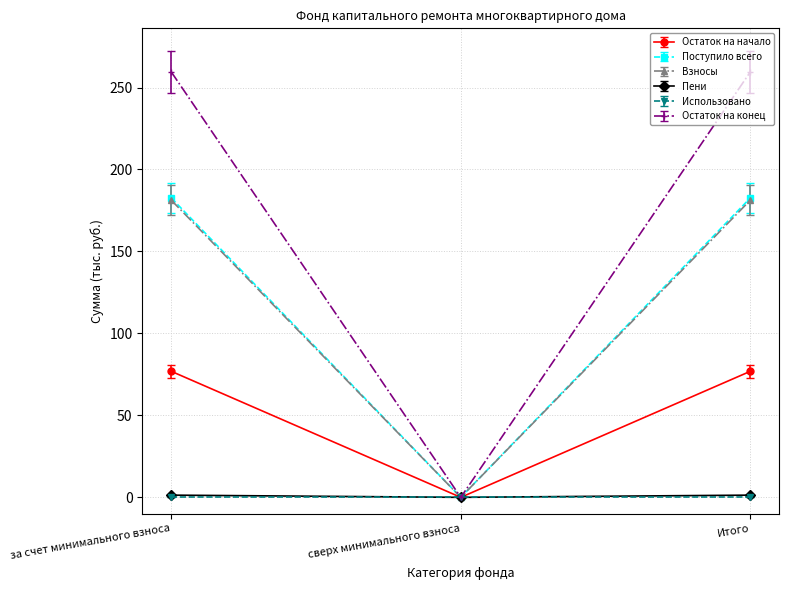

What is the maximum value shown in the chart?

259.5